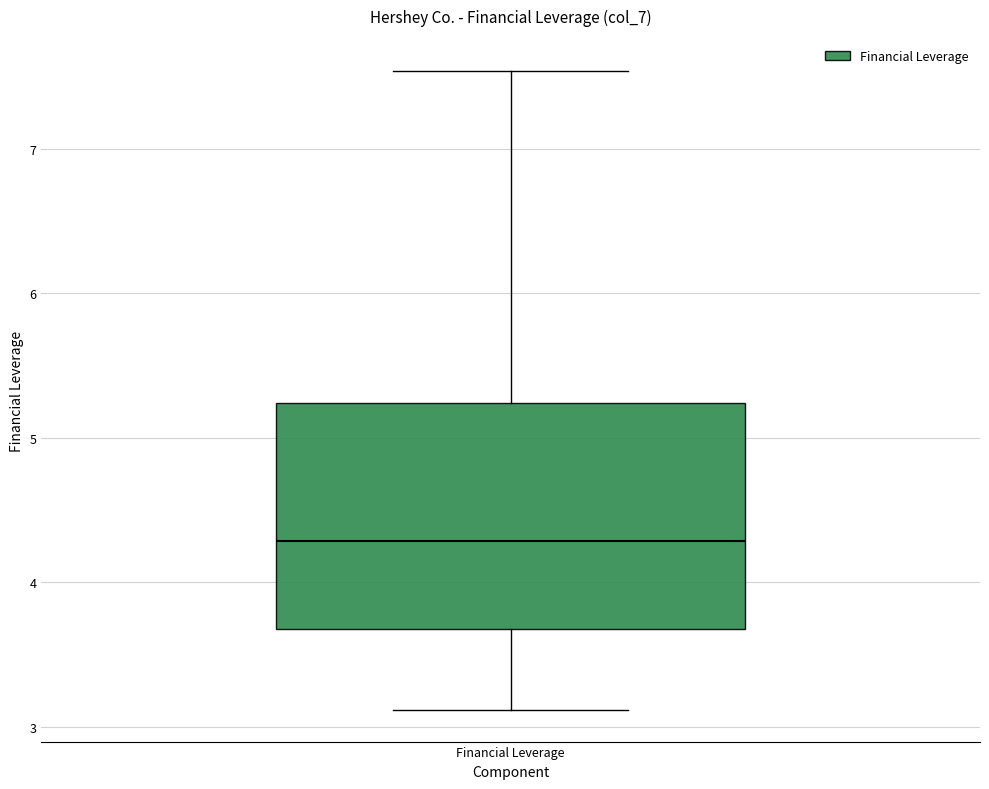

Read this box plot against the y-axis: the position of the median line, the range covered by the box, and the ends of both whiskers. The values are not printed on the chart, so give them approximately, as read against the axis.

median 4.3, box 3.7 to 5.2, whiskers 3.1 to 7.5